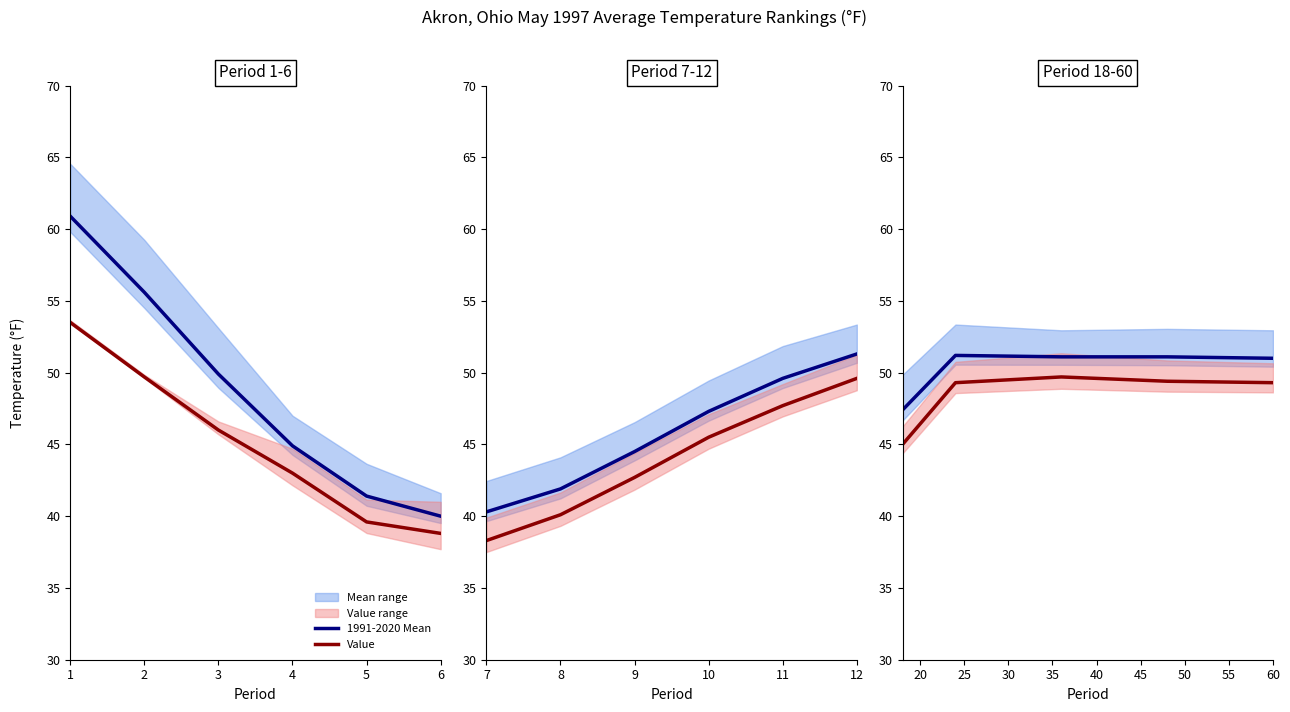

How many lines are shown in the chart?

2